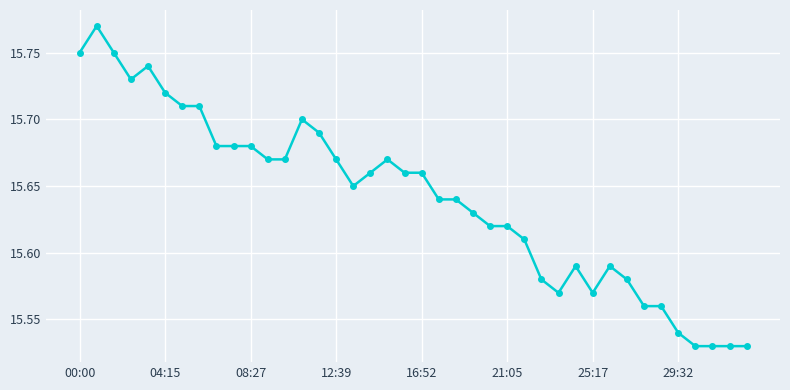

How many values are between 15 and 16?

40